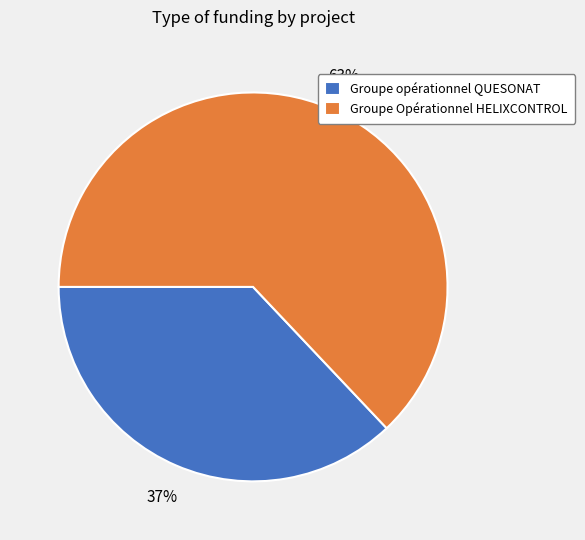

Combined, do Groupe Opérationnel HELIXCONTROL and Groupe opérationnel QUESONAT account for over 50%?

Yes